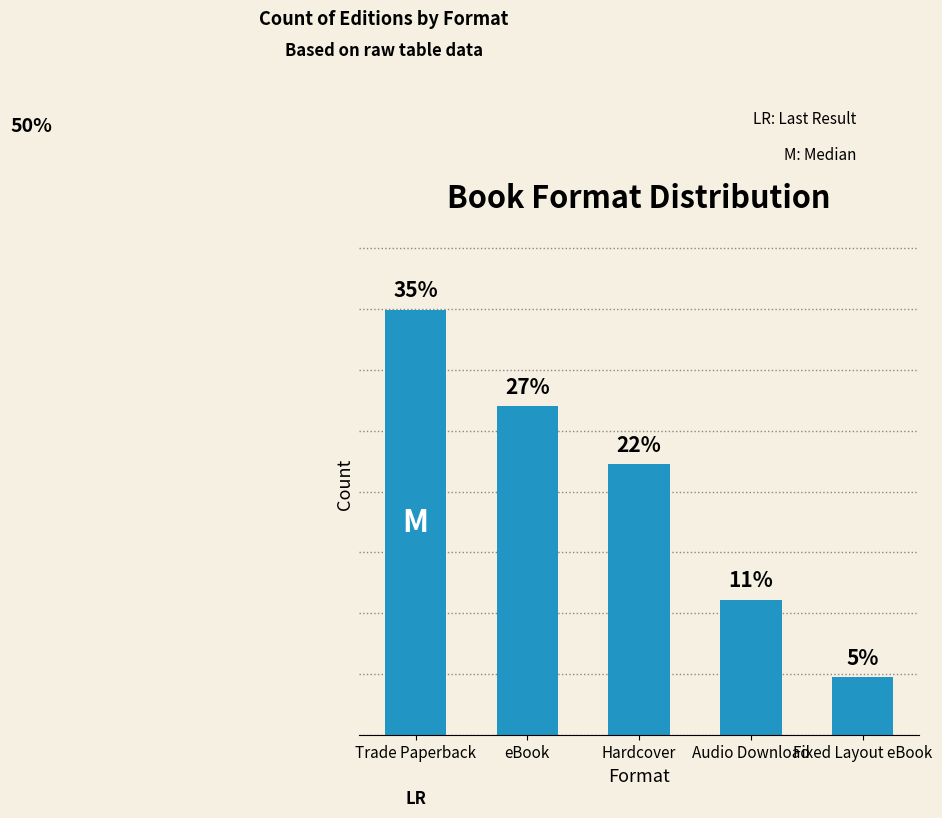

Does the chart contain any negative values?

No